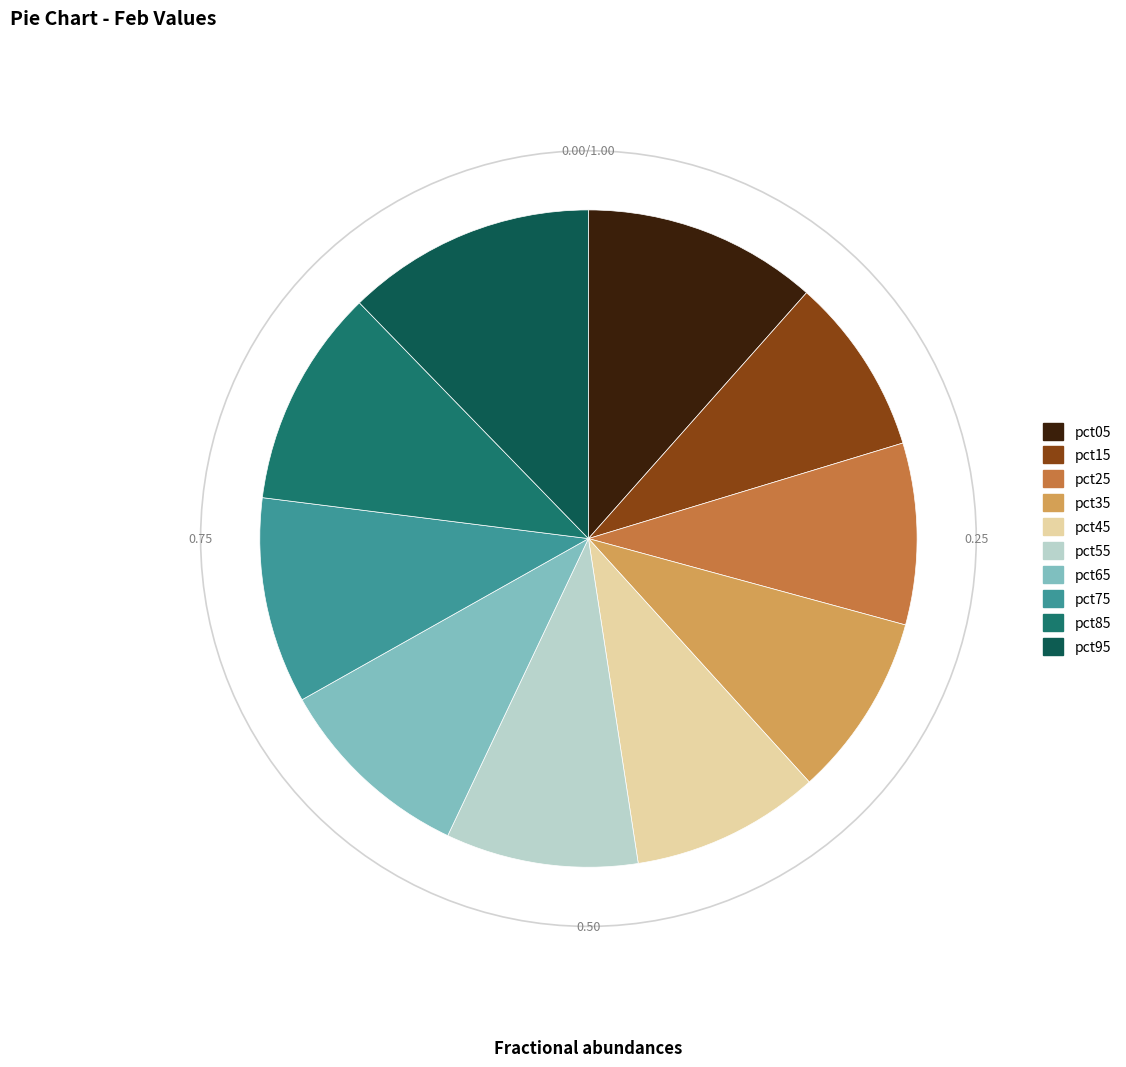

Count the number of slices in the pie.

10